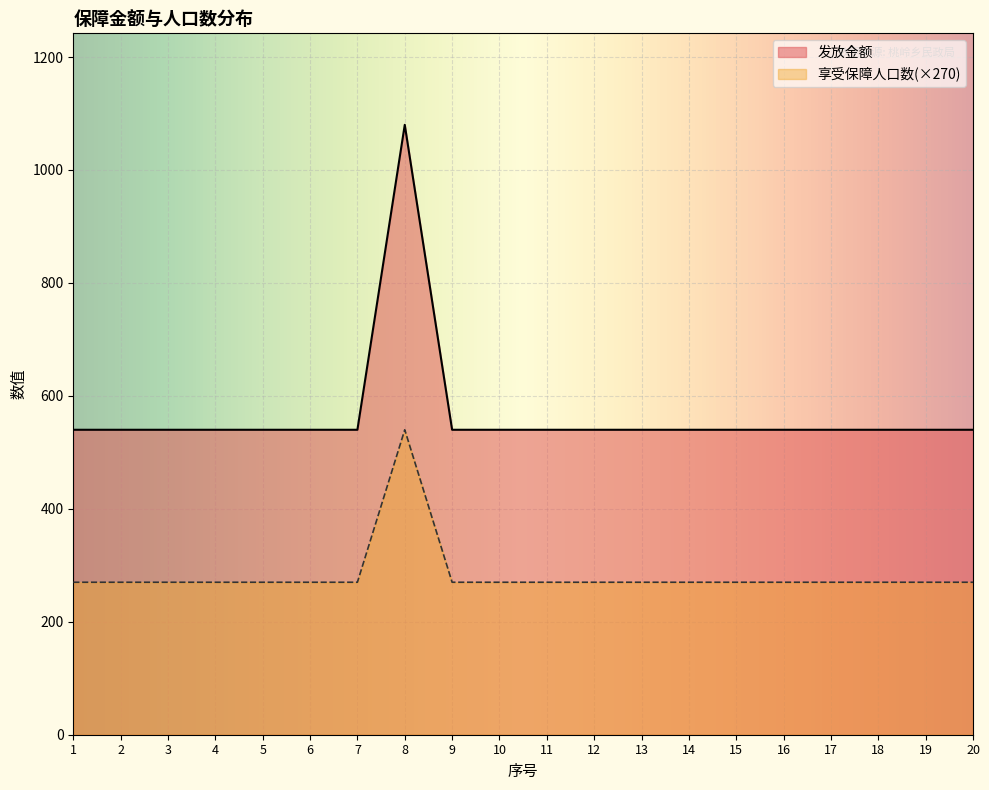

What is the total value across all series at 1?

810